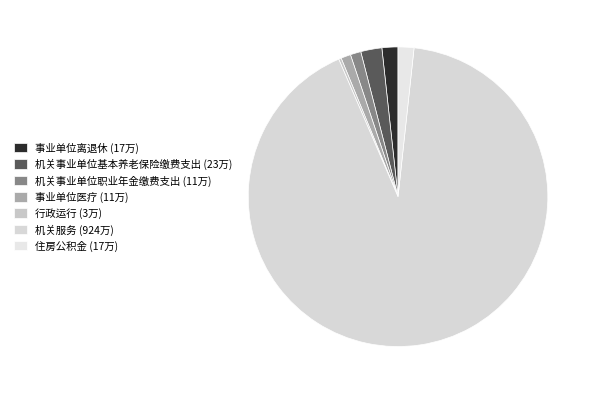

Which slice represents more than half of the pie?

机关服务